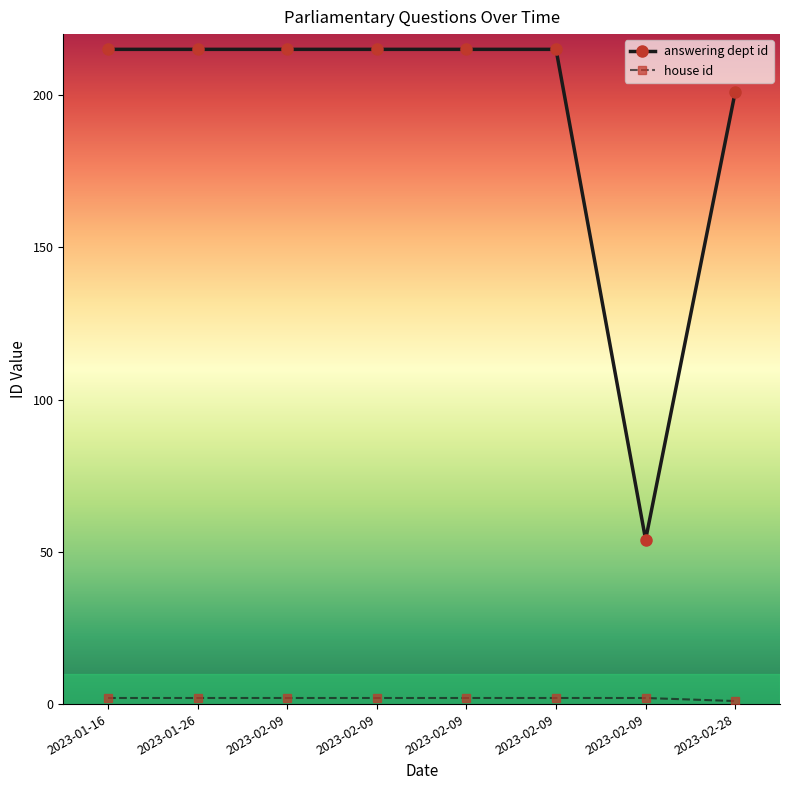

True or false: house id and answering dept id intersect in this chart.

False